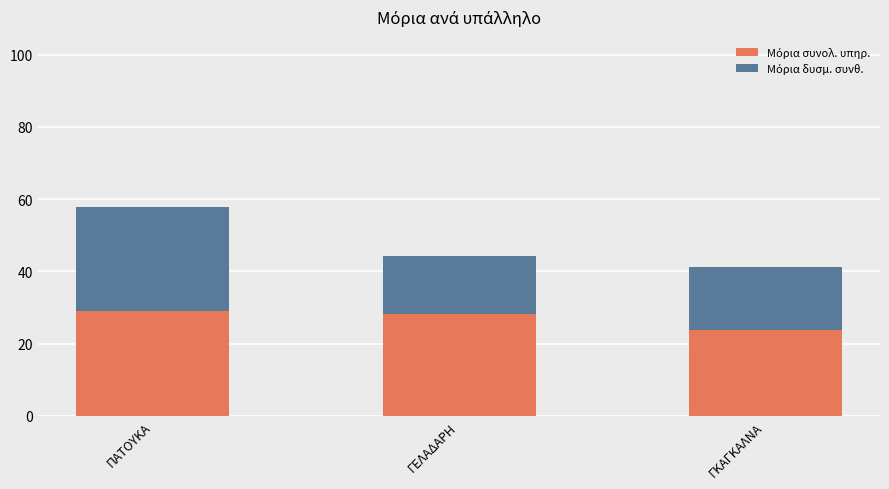

At which category is the sum across all series the highest?

ΠΑΤΟΥΚΑ